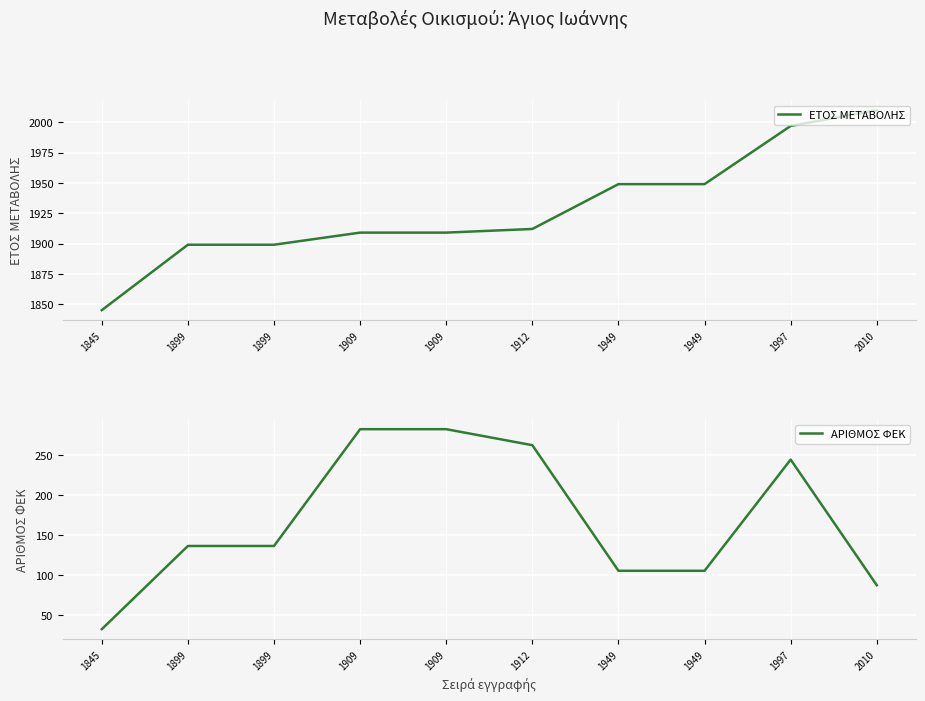

Count the number of data series in this chart.

2